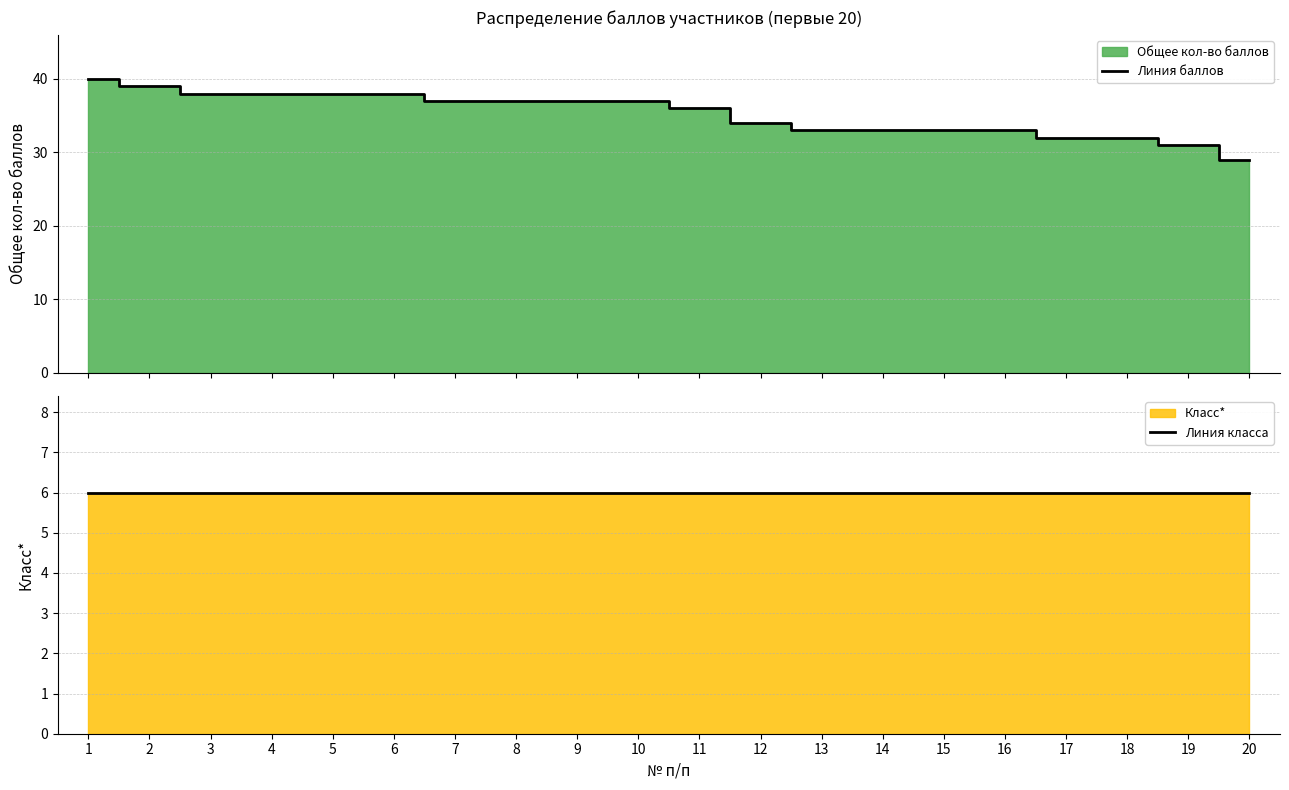

Rank the series at 18 from lowest to highest value.

Линия класса, Линия баллов